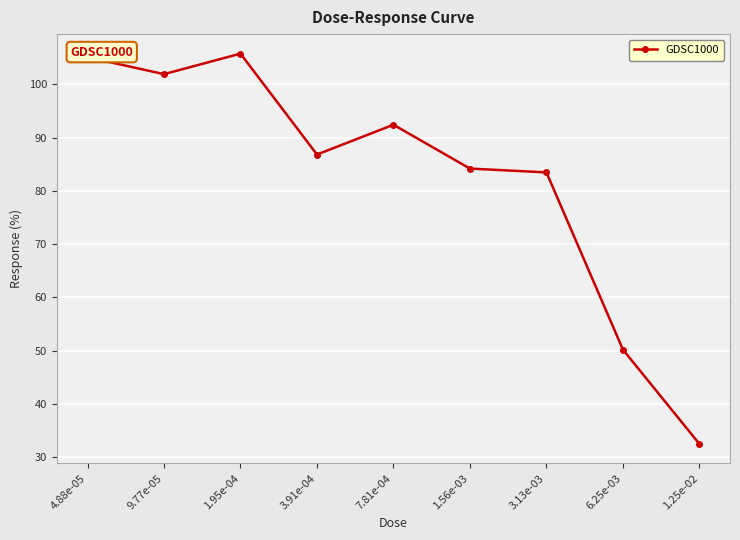

How many data points are less than 86?

4